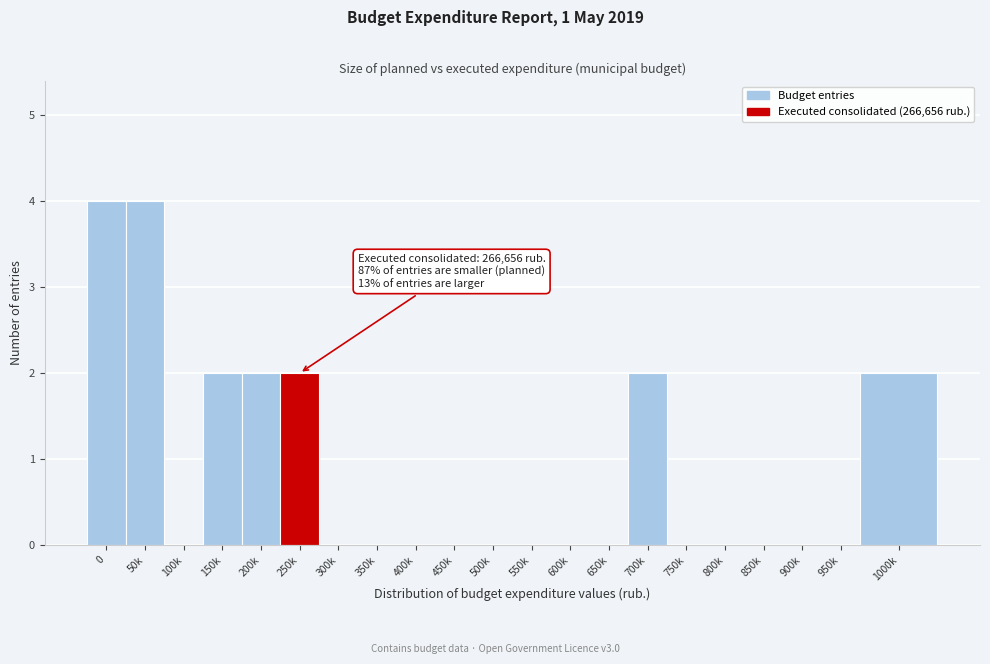

Reading right to left, what are all the values shown in this chart?

1000k=2	950k=0	900k=0	850k=0	800k=0	750k=0	700k=2	650k=0	600k=0	550k=0	500k=0	450k=0	400k=0	350k=0	300k=0	250k=2	200k=2	150k=2	100k=0	50k=4	0=4